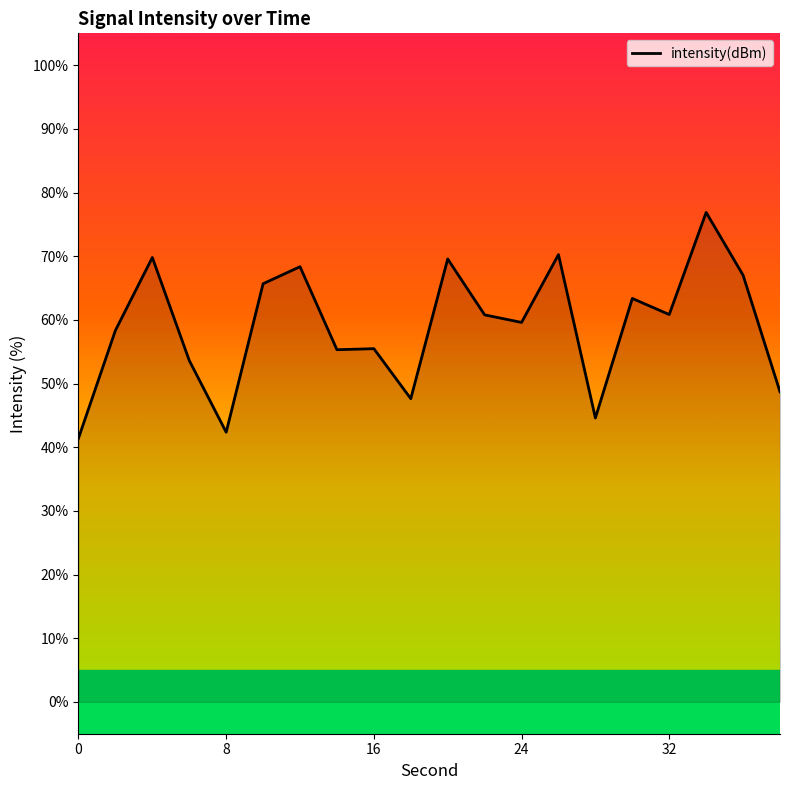

What is the minimum value shown in the chart?

41.4